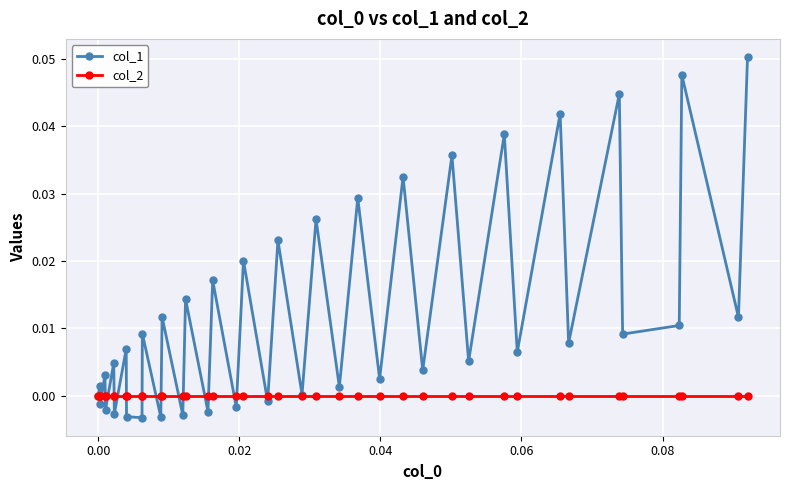

Which series has the largest range (max minus min)?

col_1